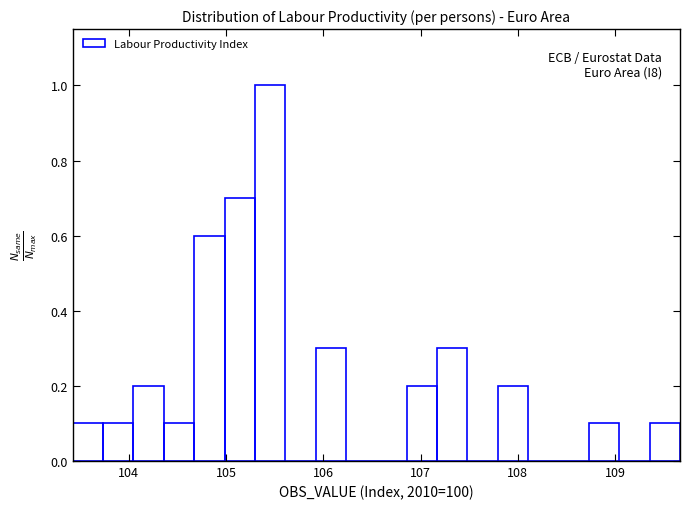

Around what value on the x-axis is the tallest bar? Give the approximate position of its centre, as read against the axis.

105.5